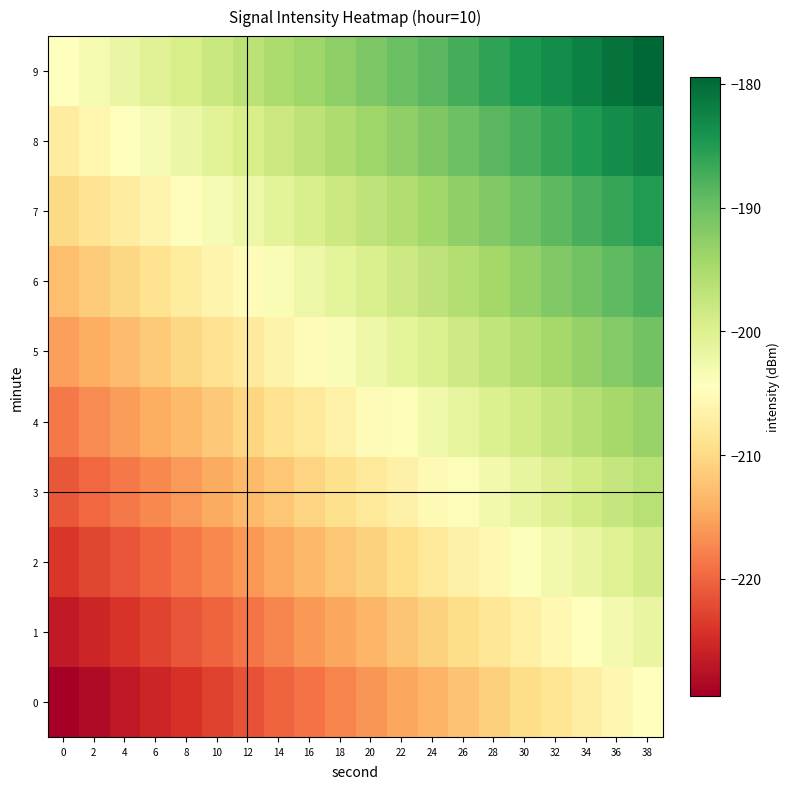

Reading left to right, transcribe all the data shown in this chart.

0: 0=-229.5	2=-228.1	4=-226.8	6=-225.5	8=-224.2	10=-222.9	12=-221.6	14=-220.2	16=-218.9	18=-217.6	20=-216.3	22=-215.0	24=-213.7	26=-212.4	28=-211.0	30=-209.7	32=-208.4	34=-207.1	36=-205.8	38=-204.5
1: 0=-226.7	2=-225.4	4=-224.0	6=-222.7	8=-221.4	10=-220.1	12=-218.8	14=-217.5	16=-216.2	18=-214.8	20=-213.5	22=-212.2	24=-210.9	26=-209.6	28=-208.3	30=-206.9	32=-205.6	34=-204.3	36=-203.0	38=-201.7
2: 0=-223.9	2=-222.6	4=-221.3	6=-220.0	8=-218.6	10=-217.3	12=-216.0	14=-214.7	16=-213.4	18=-212.1	20=-210.7	22=-209.4	24=-208.1	26=-206.8	28=-205.5	30=-204.2	32=-202.9	34=-201.5	36=-200.2	38=-198.9
3: 0=-221.1	2=-219.8	4=-218.5	6=-217.2	8=-215.9	10=-214.5	12=-213.2	14=-211.9	16=-210.6	18=-209.3	20=-208.0	22=-206.7	24=-205.3	26=-204.0	28=-202.7	30=-201.4	32=-200.1	34=-198.8	36=-197.4	38=-196.1
4: 0=-218.3	2=-217.0	4=-215.7	6=-214.4	8=-213.1	10=-211.8	12=-210.5	14=-209.1	16=-207.8	18=-206.5	20=-205.2	22=-203.9	24=-202.6	26=-201.2	28=-199.9	30=-198.6	32=-197.3	34=-196.0	36=-194.7	38=-193.3
5: 0=-215.6	2=-214.3	4=-212.9	6=-211.6	8=-210.3	10=-209.0	12=-207.7	14=-206.4	16=-205.0	18=-203.7	20=-202.4	22=-201.1	24=-199.8	26=-198.5	28=-197.1	30=-195.8	32=-194.5	34=-193.2	36=-191.9	38=-190.6
6: 0=-212.8	2=-211.5	4=-210.2	6=-208.8	8=-207.5	10=-206.2	12=-204.9	14=-203.6	16=-202.3	18=-200.9	20=-199.6	22=-198.3	24=-197.0	26=-195.7	28=-194.4	30=-193.1	32=-191.7	34=-190.4	36=-189.1	38=-187.8
7: 0=-210.0	2=-208.7	4=-207.4	6=-206.1	8=-204.8	10=-203.4	12=-202.1	14=-200.8	16=-199.5	18=-198.2	20=-196.9	22=-195.5	24=-194.2	26=-192.9	28=-191.6	30=-190.3	32=-189.0	34=-187.6	36=-186.3	38=-185.0
8: 0=-207.2	2=-205.9	4=-204.6	6=-203.3	8=-202.0	10=-200.7	12=-199.3	14=-198.0	16=-196.7	18=-195.4	20=-194.1	22=-192.8	24=-191.4	26=-190.1	28=-188.8	30=-187.5	32=-186.2	34=-184.9	36=-183.6	38=-182.2
9: 0=-204.5	2=-203.1	4=-201.8	6=-200.5	8=-199.2	10=-197.9	12=-196.6	14=-195.2	16=-193.9	18=-192.6	20=-191.3	22=-190.0	24=-188.7	26=-187.4	28=-186.0	30=-184.7	32=-183.4	34=-182.1	36=-180.8	38=-179.5